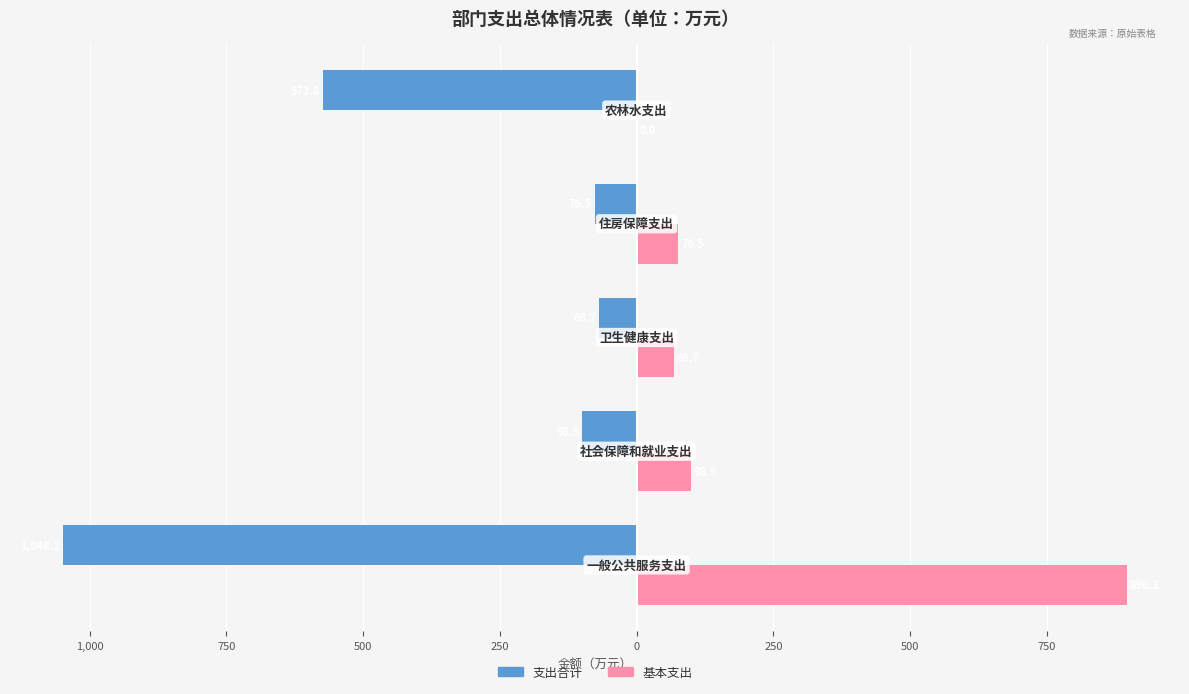

Reading left to right, list all the values displayed in this chart.

支出合计: 1,250=-1048.2	1,000=-98.9	750=-68.7	500=-76.5	250=-573.8
基本支出: 1,250=896.3	1,000=98.9	750=68.7	500=76.5	250=0.0